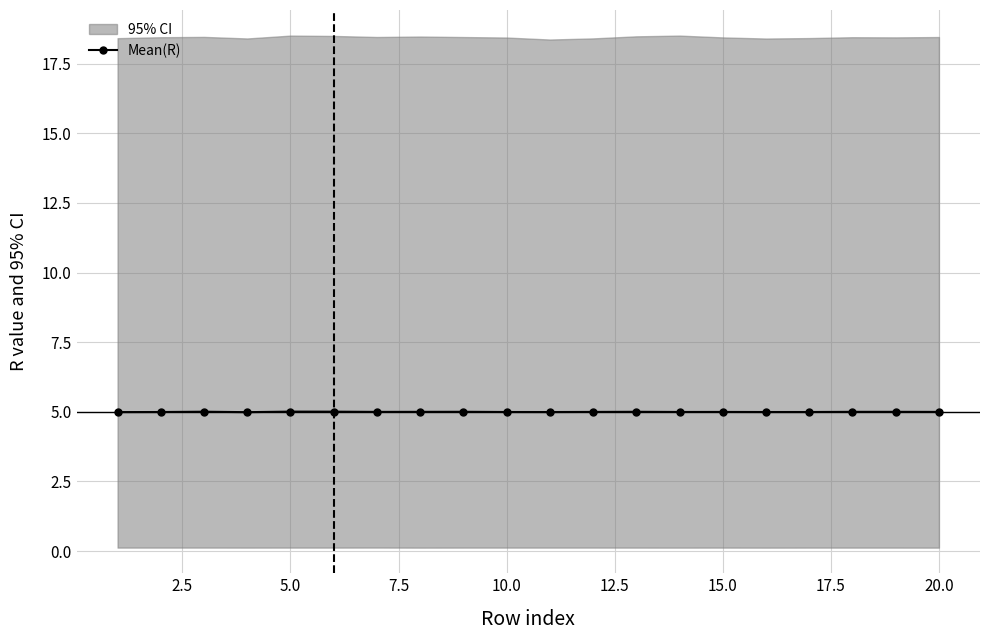

True or false: the data shows 1.6 at 15.

False